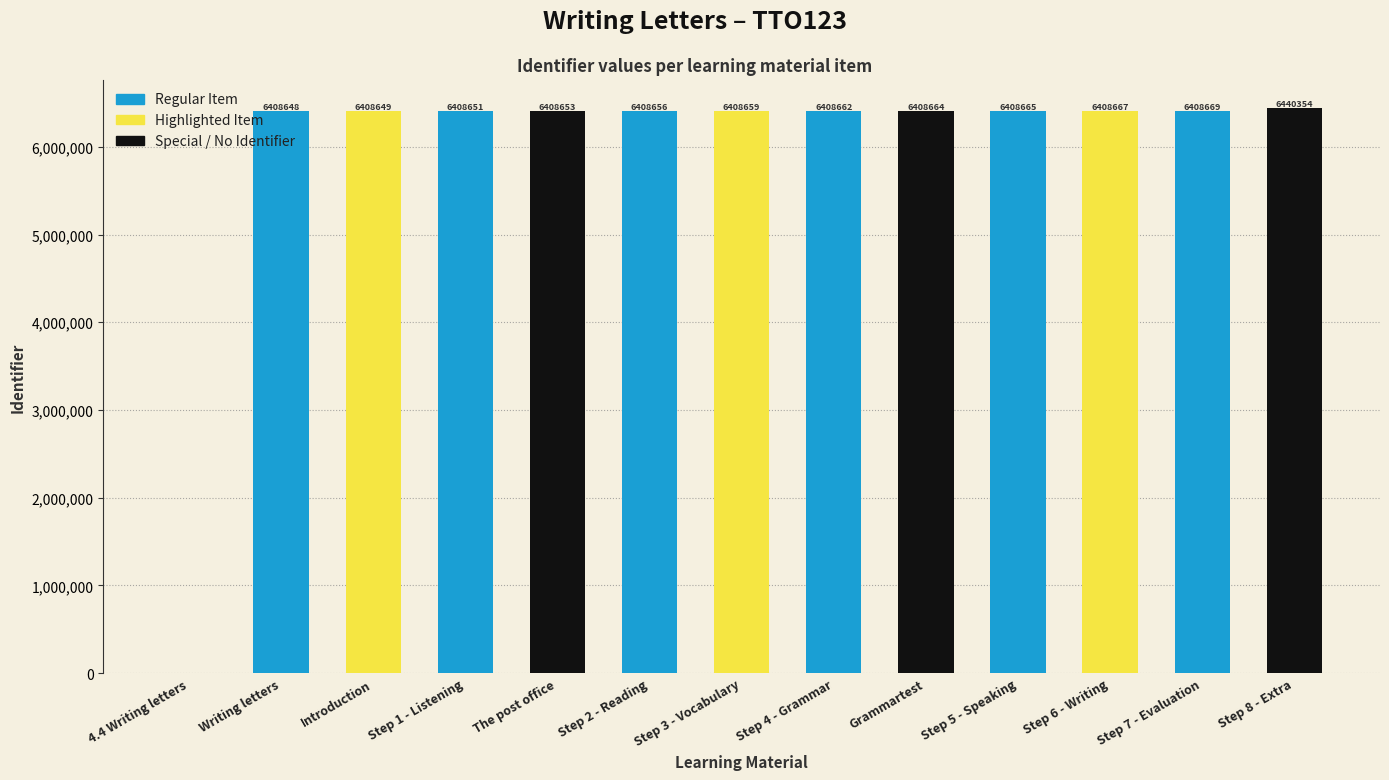

At which label is the value closest to 3220177?

Writing letters